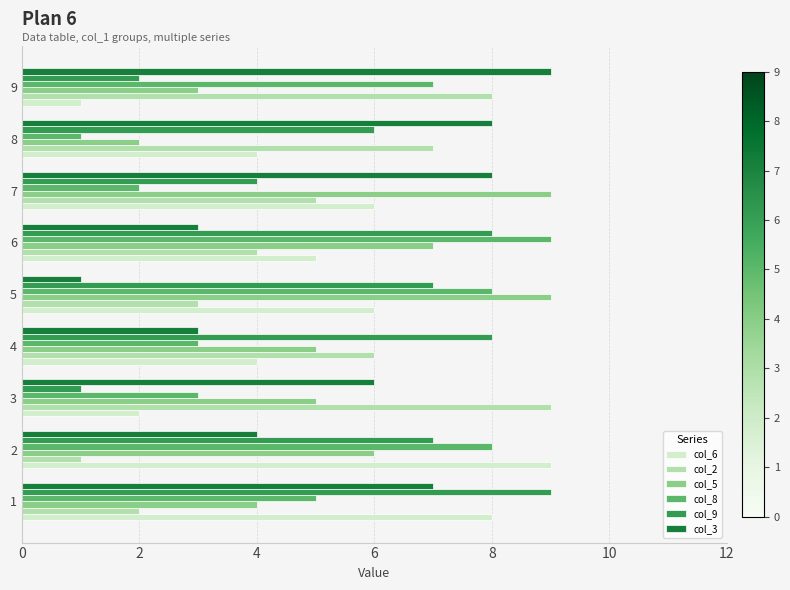

Is the value of col_3 at 1 greater than the value of col_5 at 4?

Yes